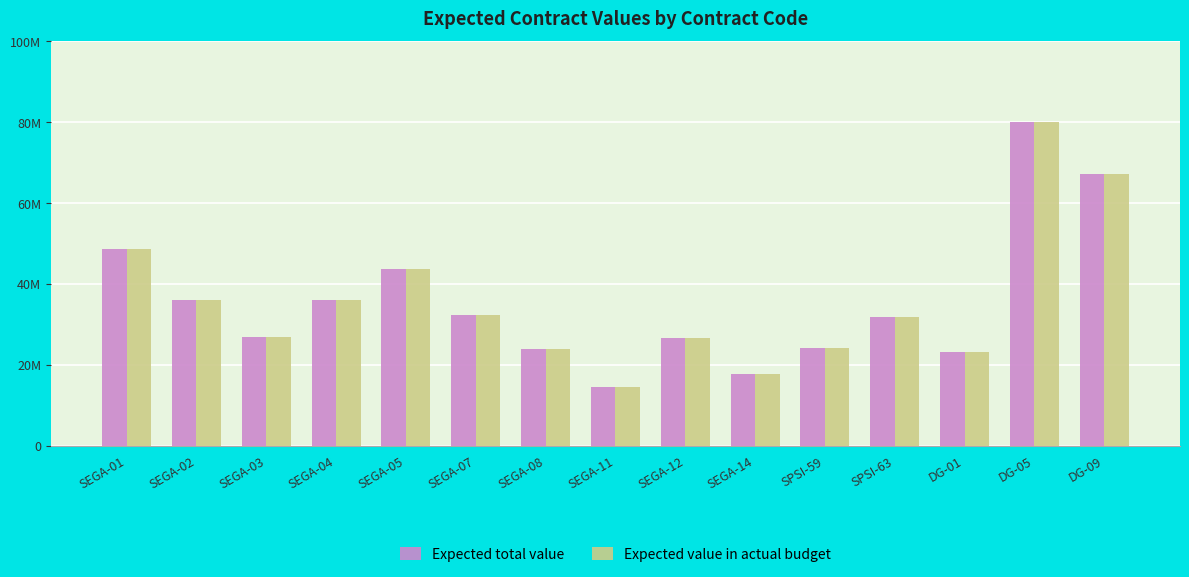

Are the bars grouped side by side (vs. stacked)?

Yes